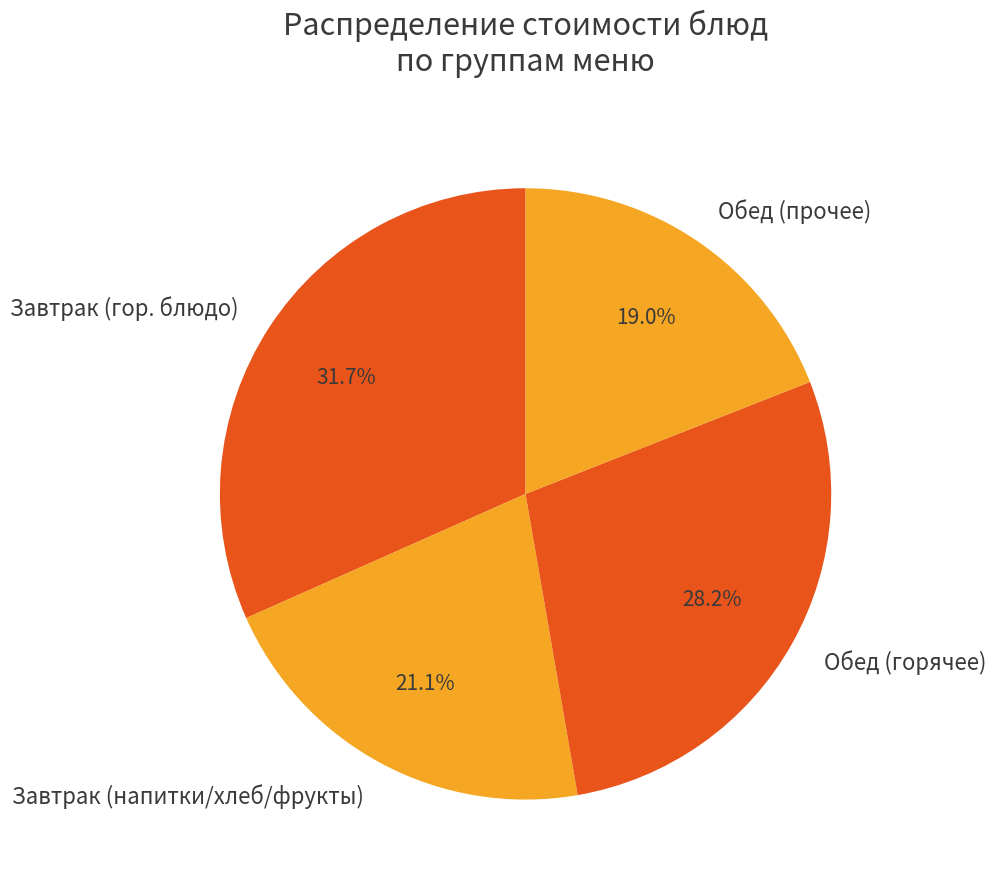

Combined, what portion of the pie is Обед (прочее) and Завтрак (гор. блюдо)?

50.7%